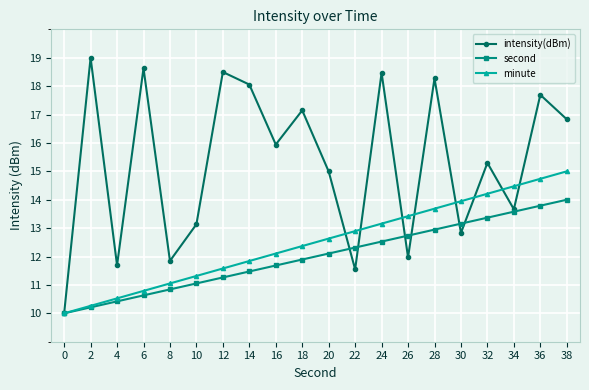

How many distinct data groups are displayed?

3